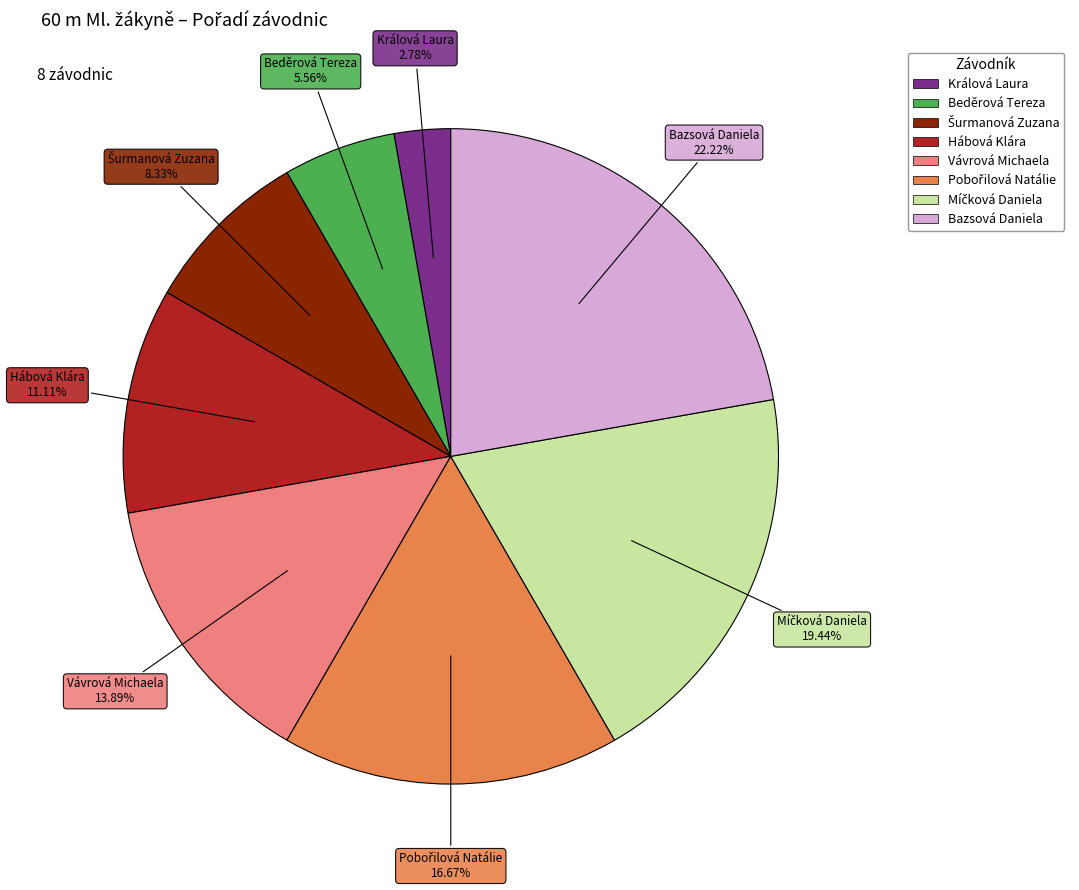

Count the number of slices in the pie.

8